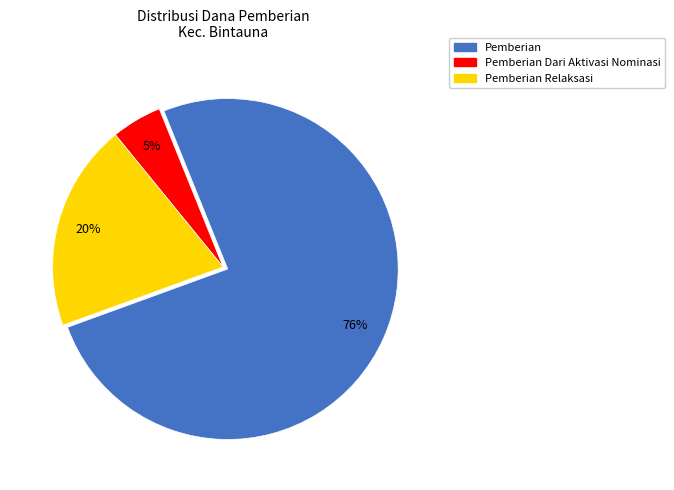

Is there a majority slice in this chart?

Yes